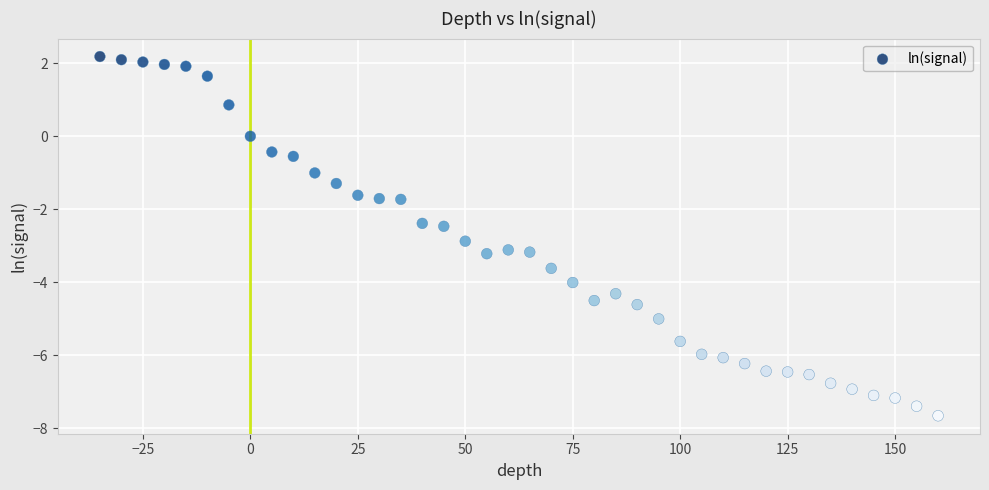

What is the range of Y values (max minus min)?

9.8